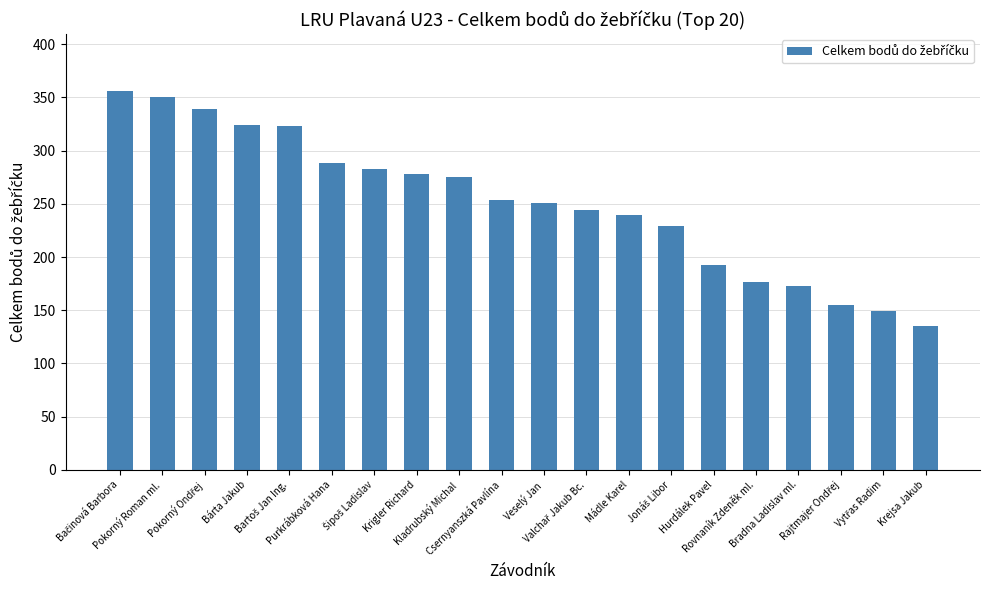

True or false: the data shows 438 at Kladrubský Michal.

False